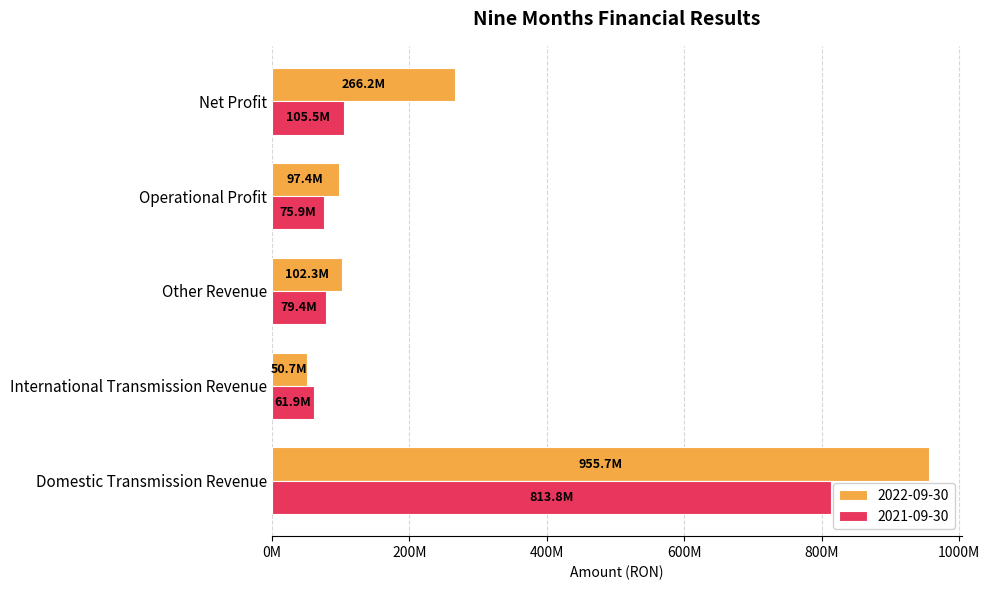

What are all the series names shown in the legend?

2022-09-30, 2021-09-30